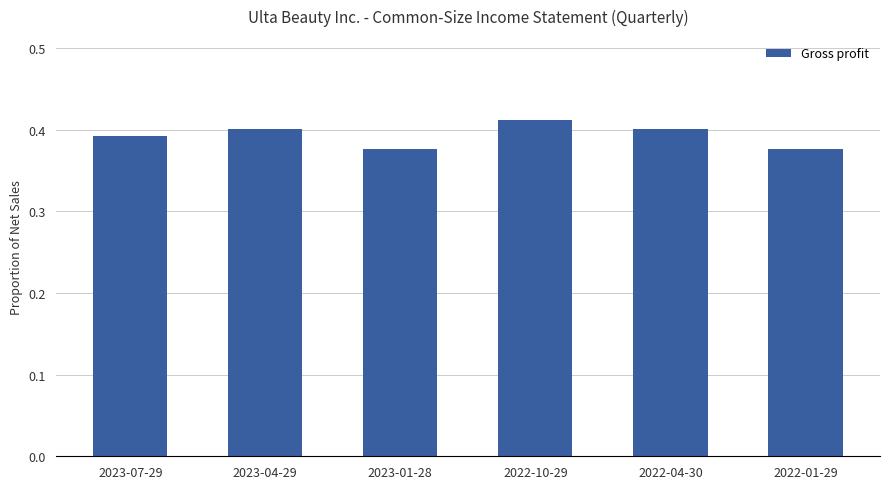

How many bars are there in total?

6